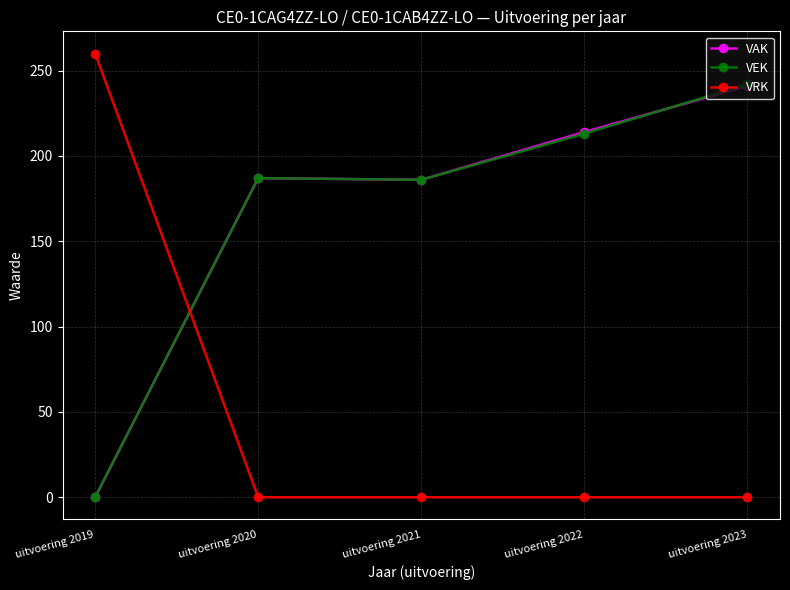

Between uitvoering 2019 and uitvoering 2023, which series saw the biggest shift?

VRK